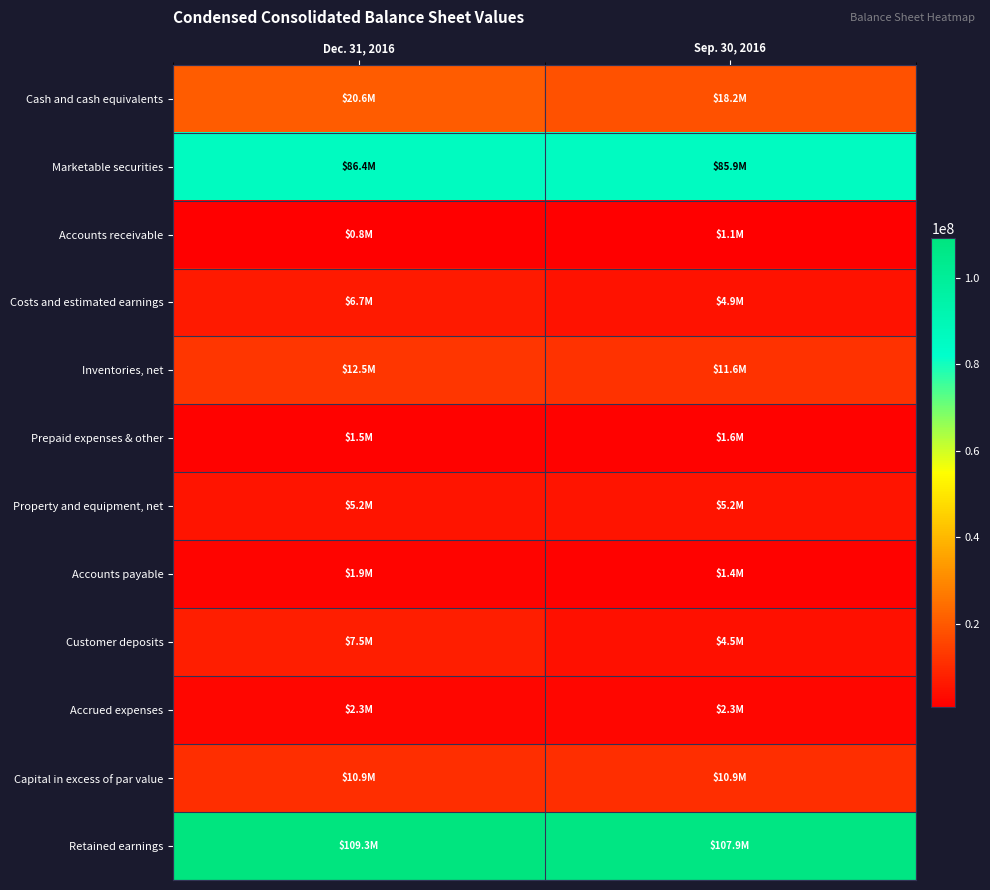

What is the difference between the highest and lowest values at Dec. 31, 2016?

108481000